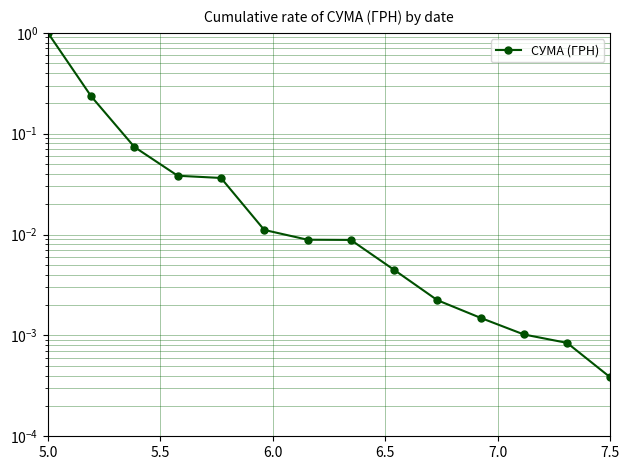

What is the difference between the values at 5.0 and 6.5?

1.0